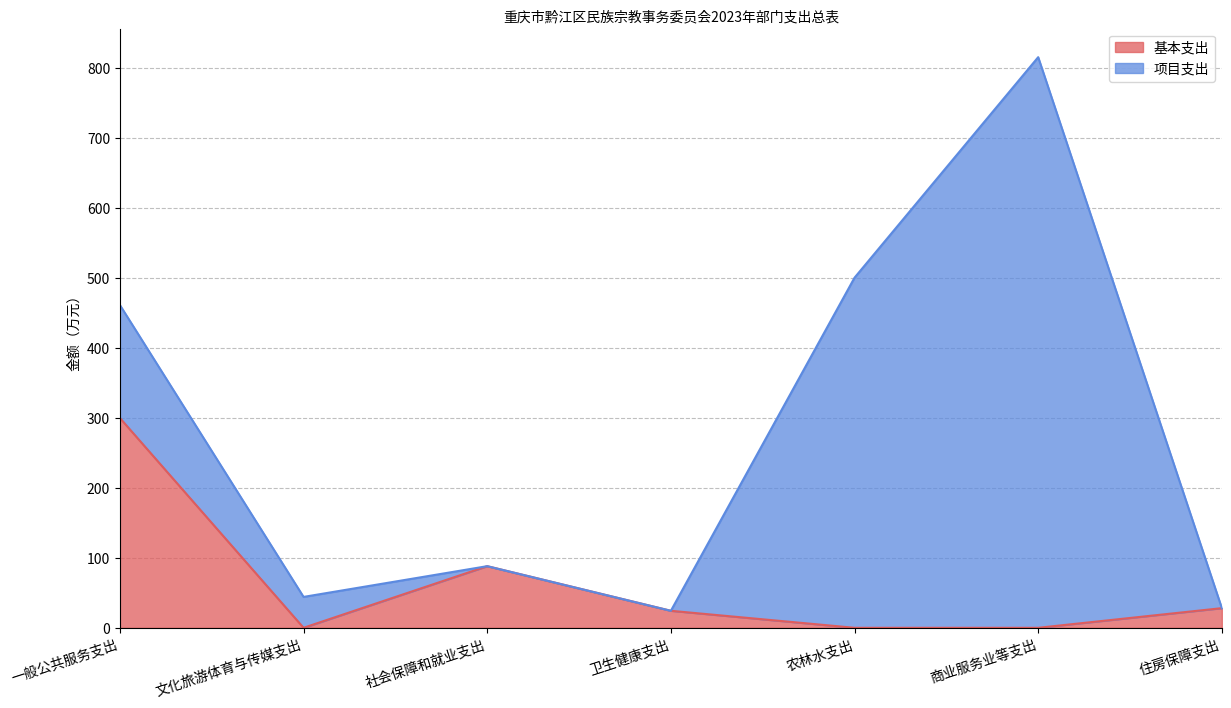

What is the label of the 6th point from the left?

商业服务业等支出